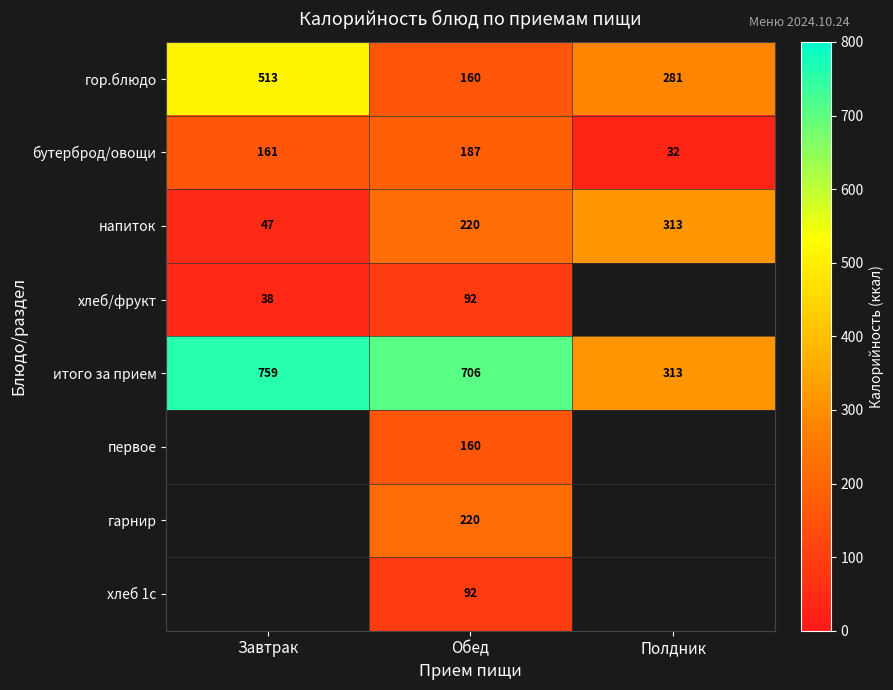

What is the average value of the бутерброд/овощи series?

127